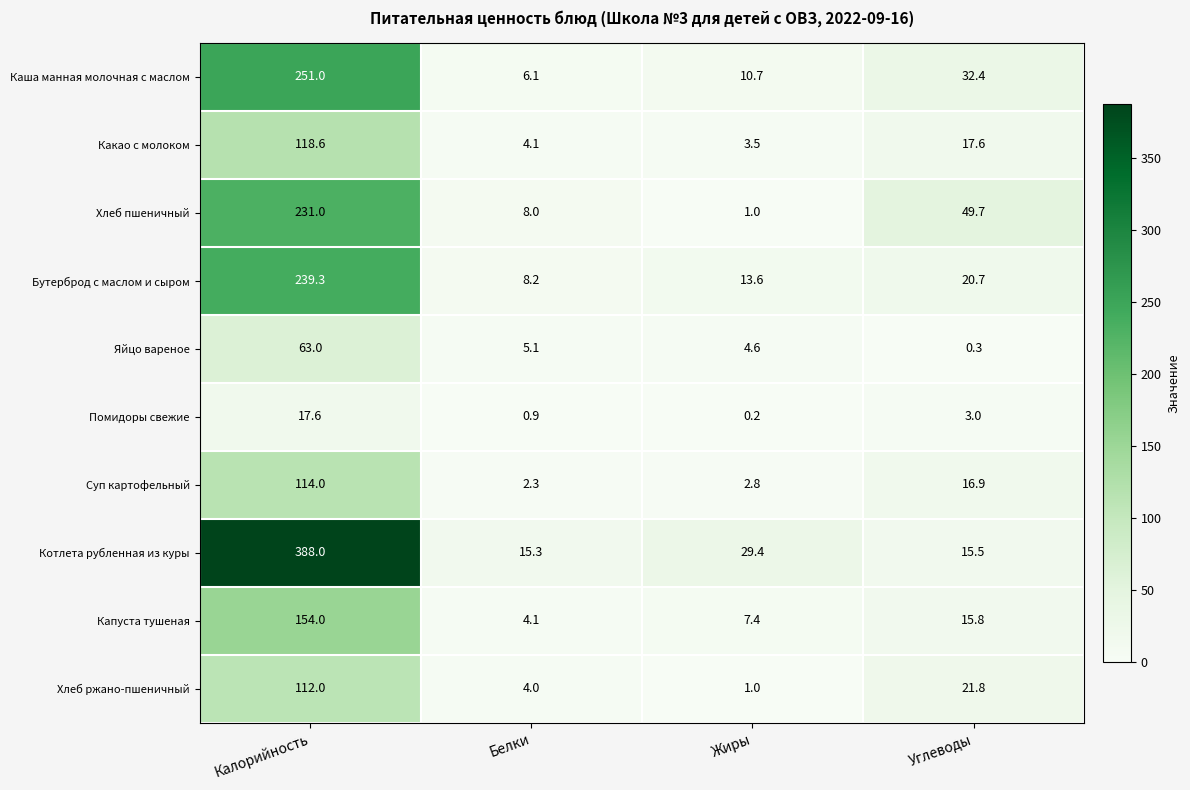

What is the spread (max minus min) of values at Жиры?

29.2